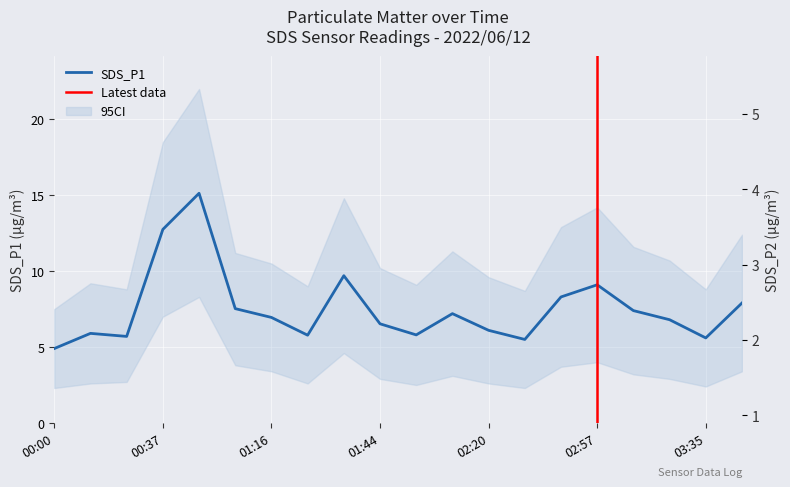

The value of SDS_P2 at 01:27 is 1.1. True or false?

False